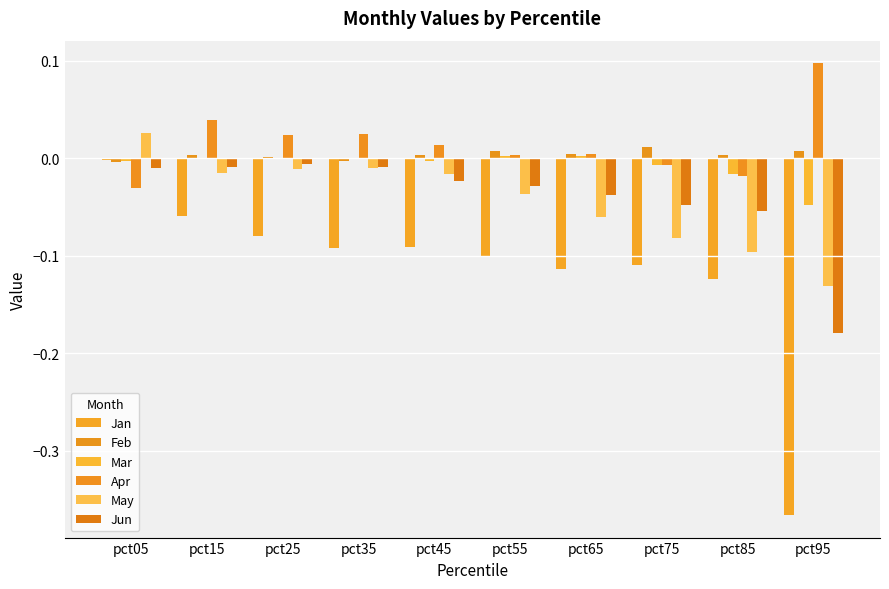

Which category has the highest value in the Jun series?

pct25